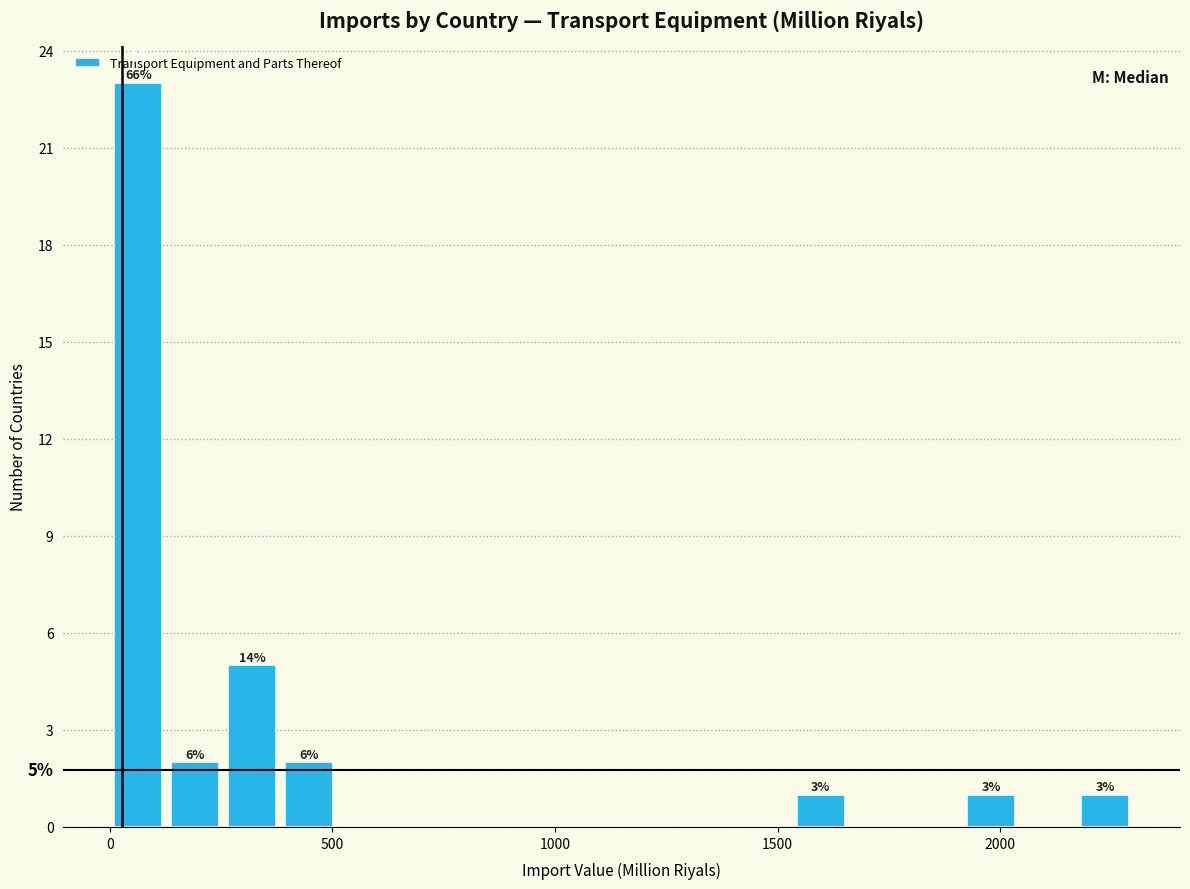

Around what value on the x-axis is the tallest bar? Give the approximate position of its centre, as read against the axis.

50